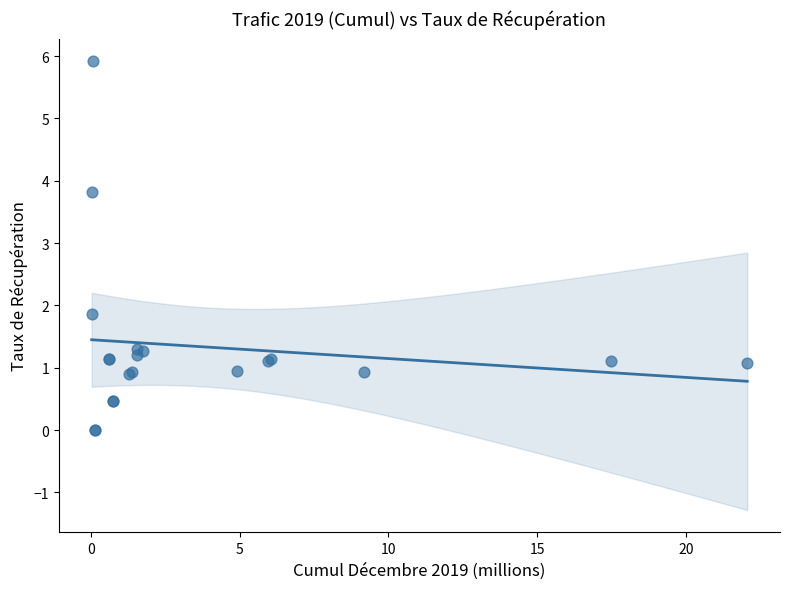

What Y value in the scatter plot is closest to 2?

1.9